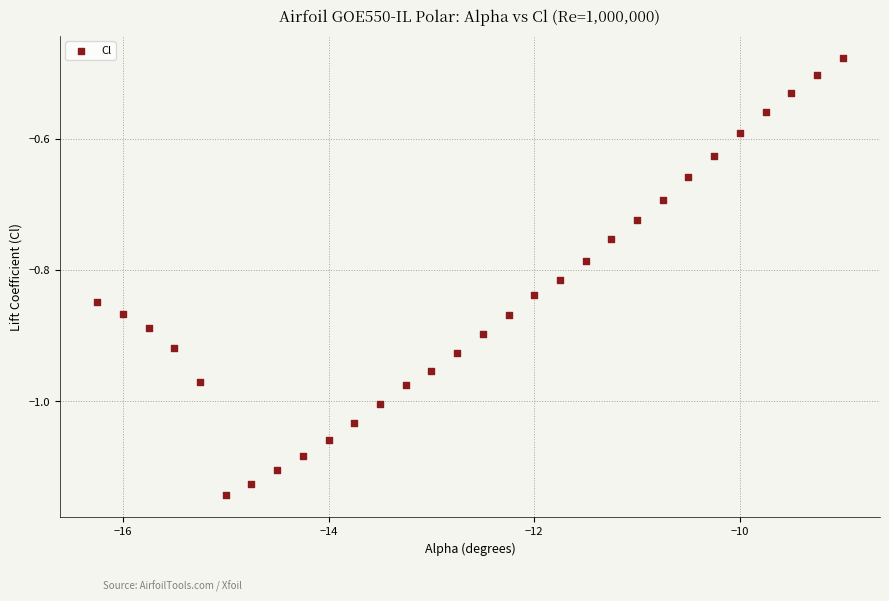

What is the range of Y values (max minus min)?

0.7